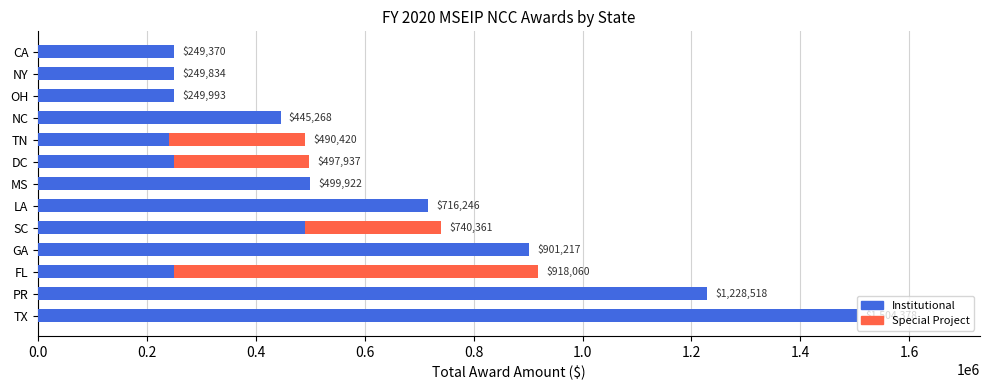

Reading right to left, transcribe all the data shown in this chart.

249370	249834	249993	445268	490420	497937	499922	716246	740361	901217	918060	1228518	1504378